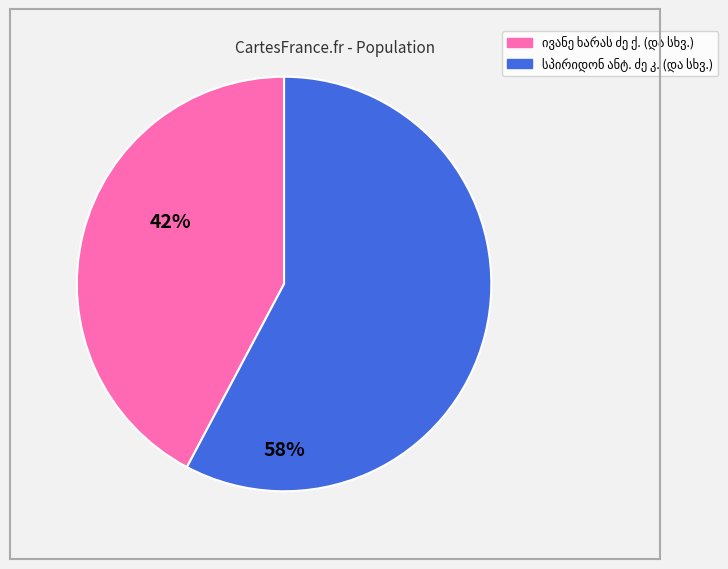

Does any single category account for the majority?

Yes